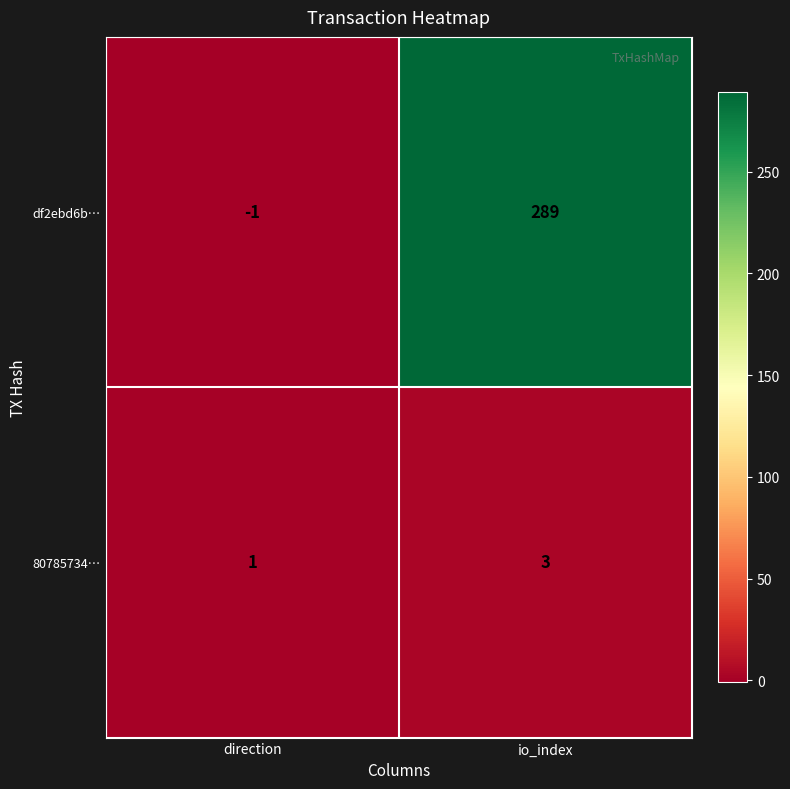

The value of df2ebd6b… at io_index is 289. True or false?

True